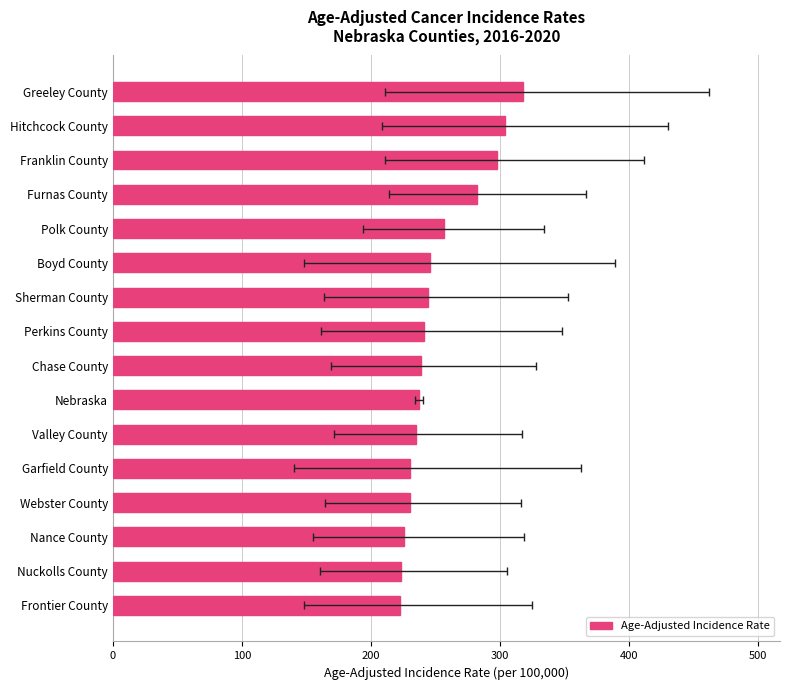

What is the difference between the maximum and minimum values?

95.9